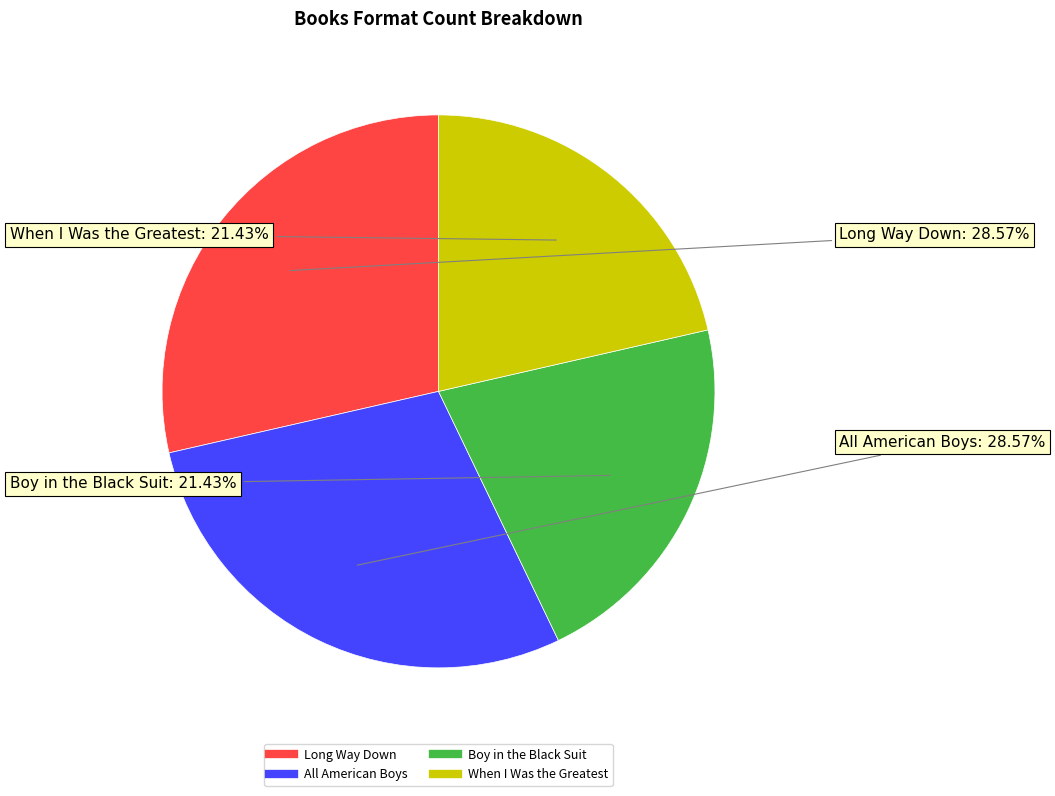

What percentage do All American Boys and Long Way Down together represent?

57.1%